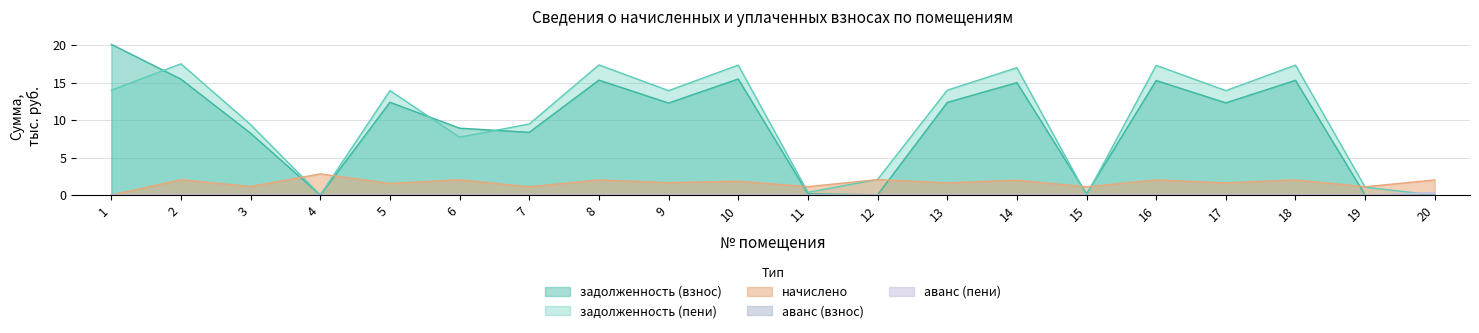

How many values in the начислено series exceed 1?

19